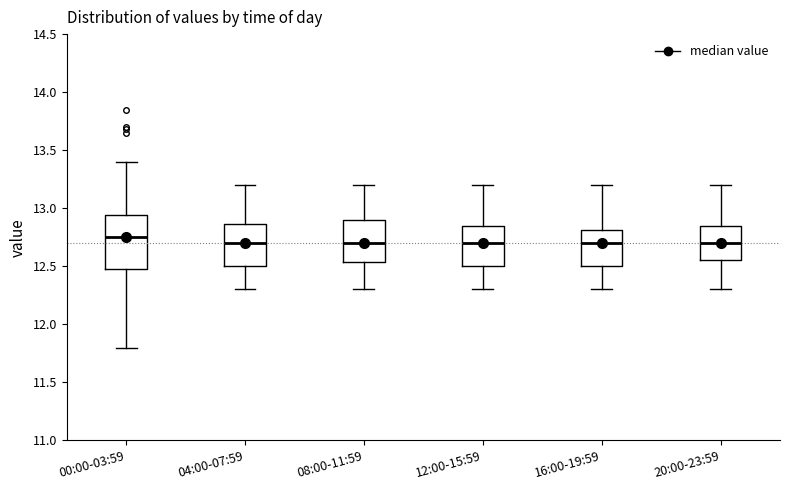

Reading left to right, read every box against the y-axis: the position of its median line, the range the box covers, and the ends of its whiskers. The values are not printed on the chart, so give them approximately, as read against the axis.

00:00-03:59: median 12.75, box 12.45 to 12.95, whiskers 11.80 to 13.40
04:00-07:59: median 12.70, box 12.50 to 12.85, whiskers 12.30 to 13.20
08:00-11:59: median 12.70, box 12.55 to 12.90, whiskers 12.30 to 13.20
12:00-15:59: median 12.70, box 12.50 to 12.85, whiskers 12.30 to 13.20
16:00-19:59: median 12.70, box 12.50 to 12.80, whiskers 12.30 to 13.20
20:00-23:59: median 12.70, box 12.55 to 12.85, whiskers 12.30 to 13.20